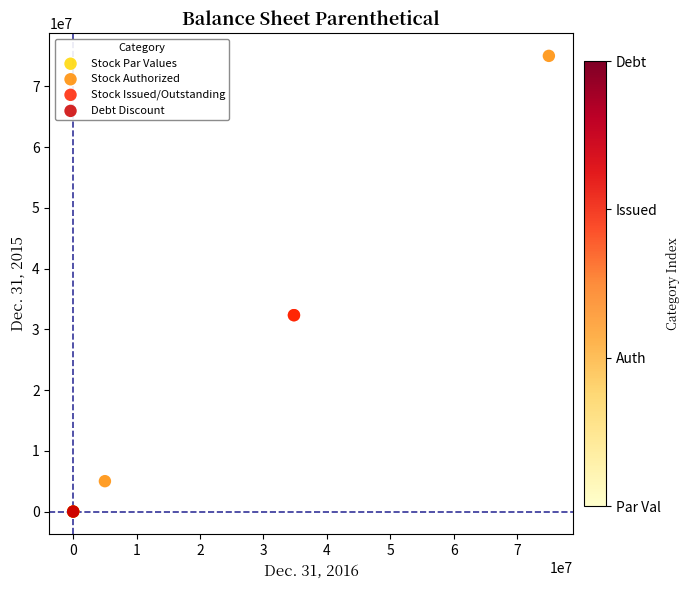

What are all the series names shown in the legend?

Stock Par Values, Stock Authorized, Stock Issued/Outstanding, Debt Discount